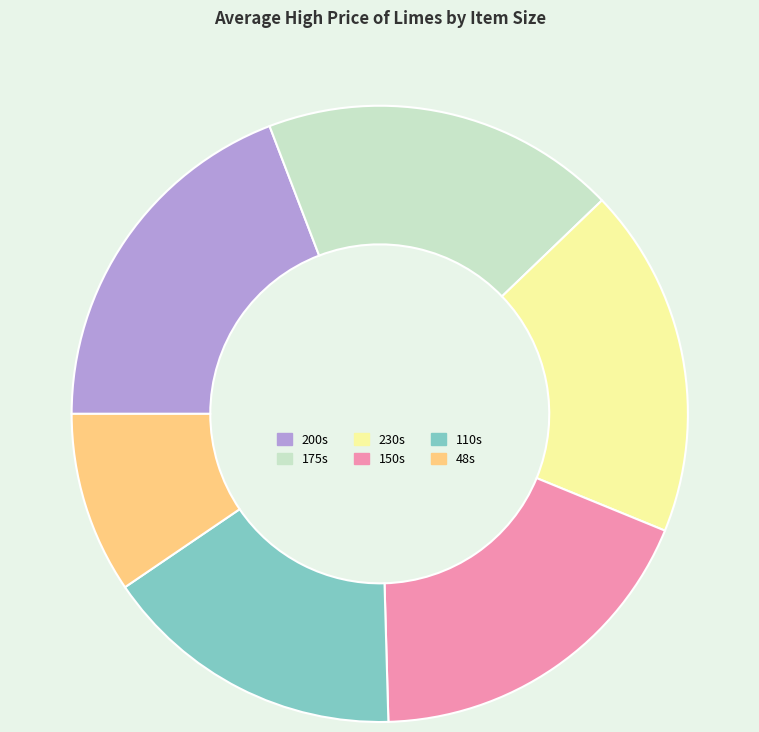

Between 200s and 150s, which is larger?

200s